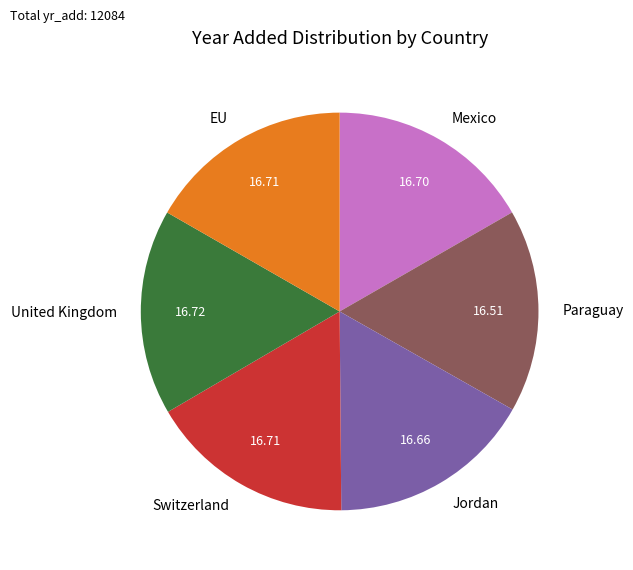

Is the sum of EU and Jordan greater than half?

No